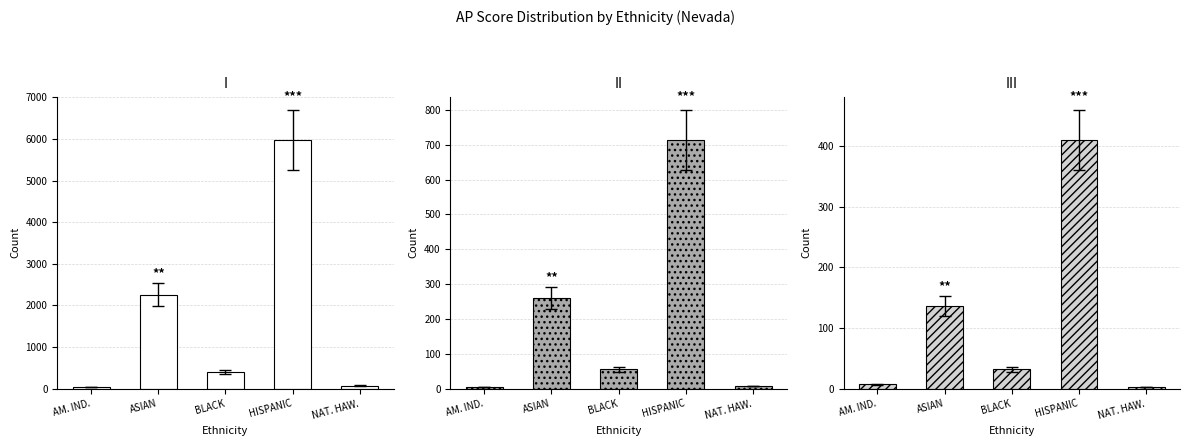

What is the average value of the Psychology series?

118